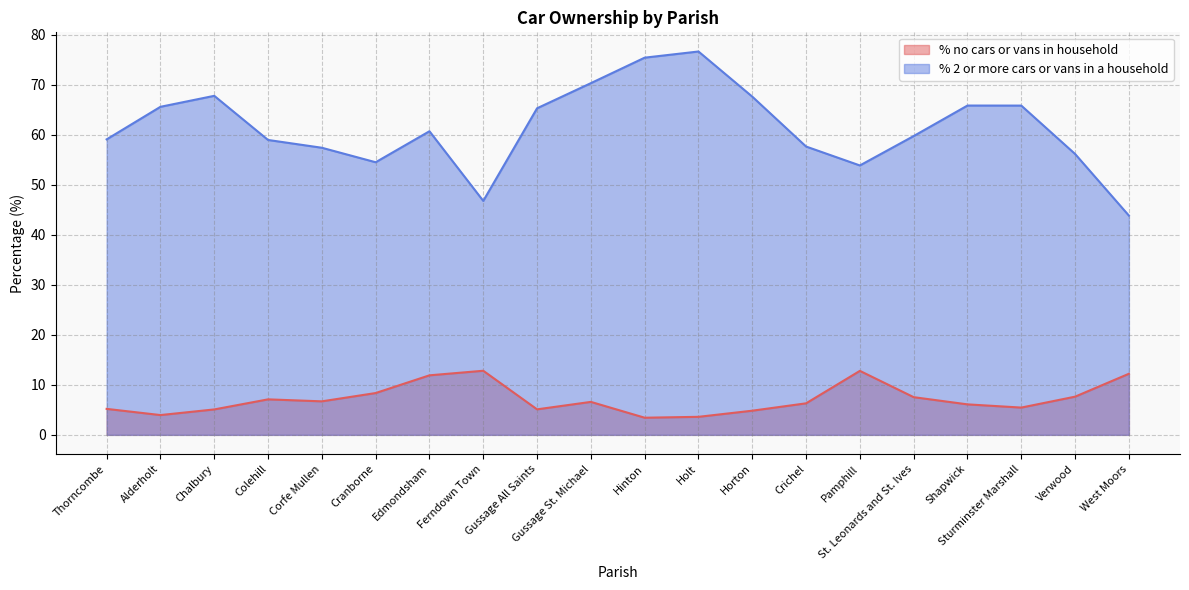

Is the value of % no cars or vans in household at Hinton greater than the value of % 2 or more cars or vans in a household at Colehill?

No